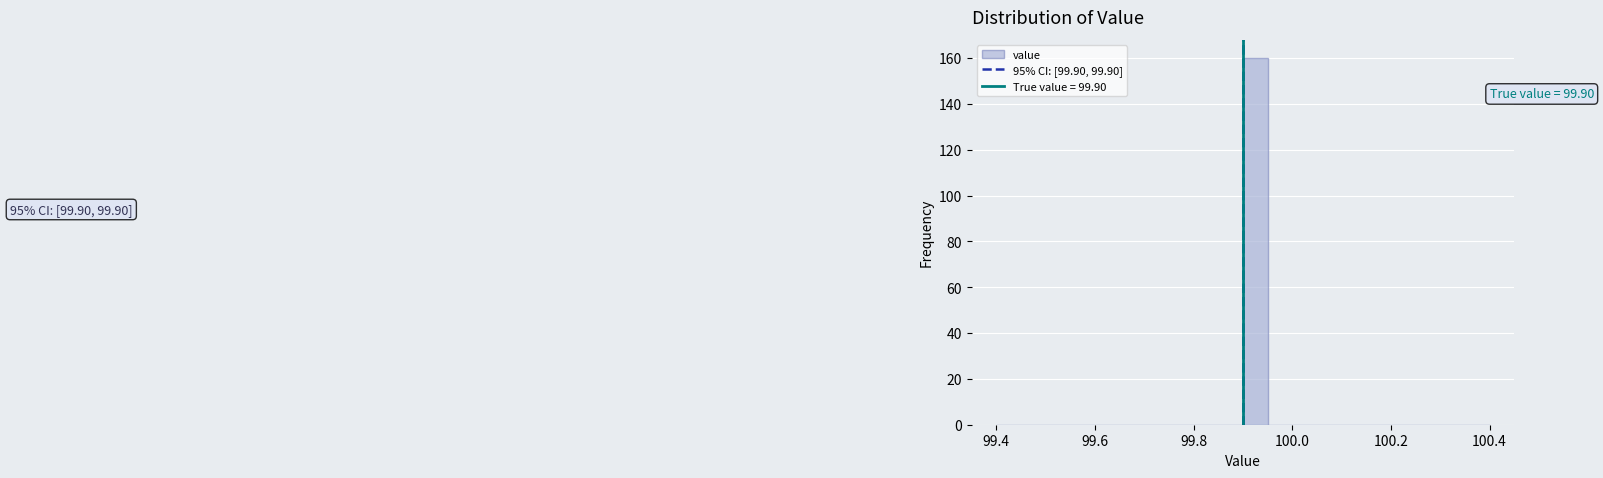

Around what value on the x-axis is the tallest bar? Give the approximate position of its centre, as read against the axis.

99.92